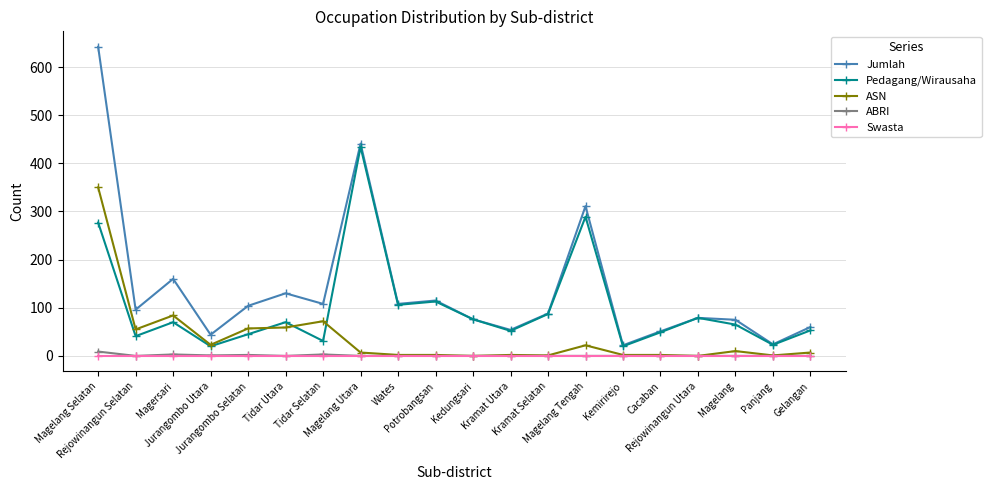

Which series has the largest total across all categories?

Jumlah